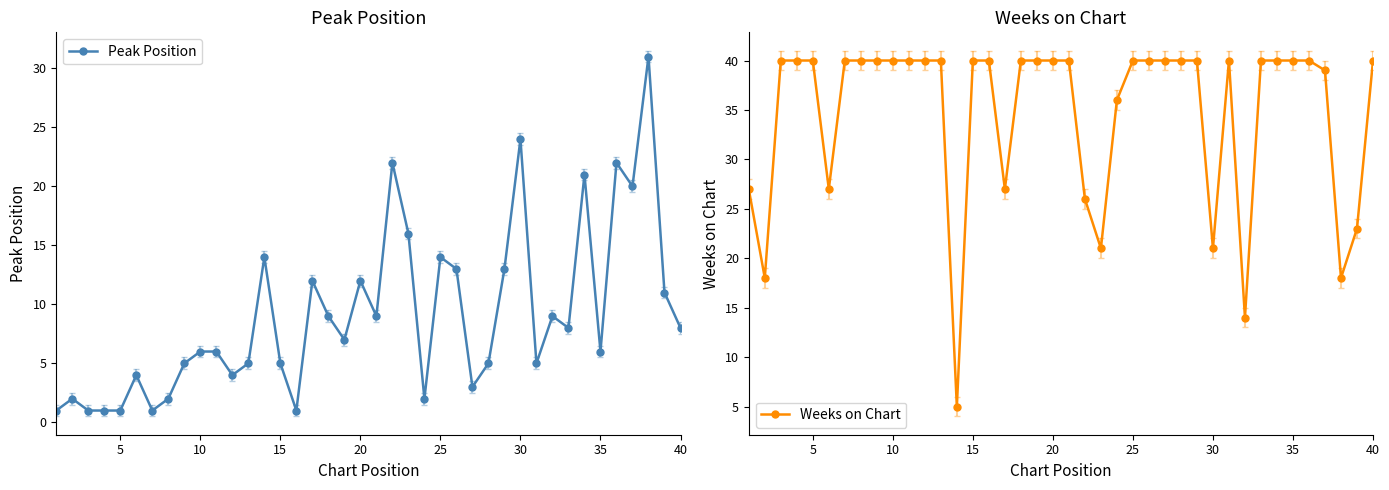

Reading left to right, list all the values displayed in this chart.

Peak Position: 1	2	1	1	1	4	1	2	5	6	6	4	5	14	5	1	12	9	7	12	9	22	16	2	14	13	3	5	13	24	5	9	8	21	6	22	20	31	11	8
Weeks on Chart: 27	18	40	40	40	27	40	40	40	40	40	40	40	5	40	40	27	40	40	40	40	26	21	36	40	40	40	40	40	21	40	14	40	40	40	40	39	18	23	40